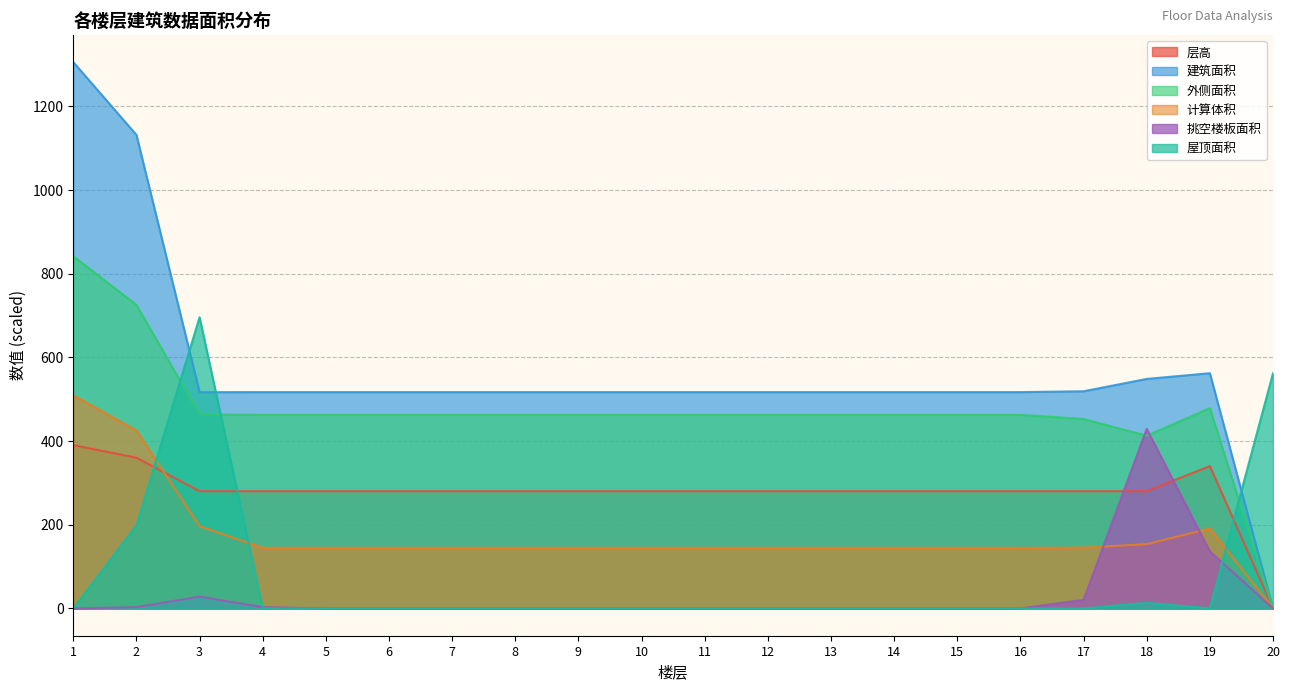

True or false: 屋顶面积 has more than 1 interior local peaks.

True